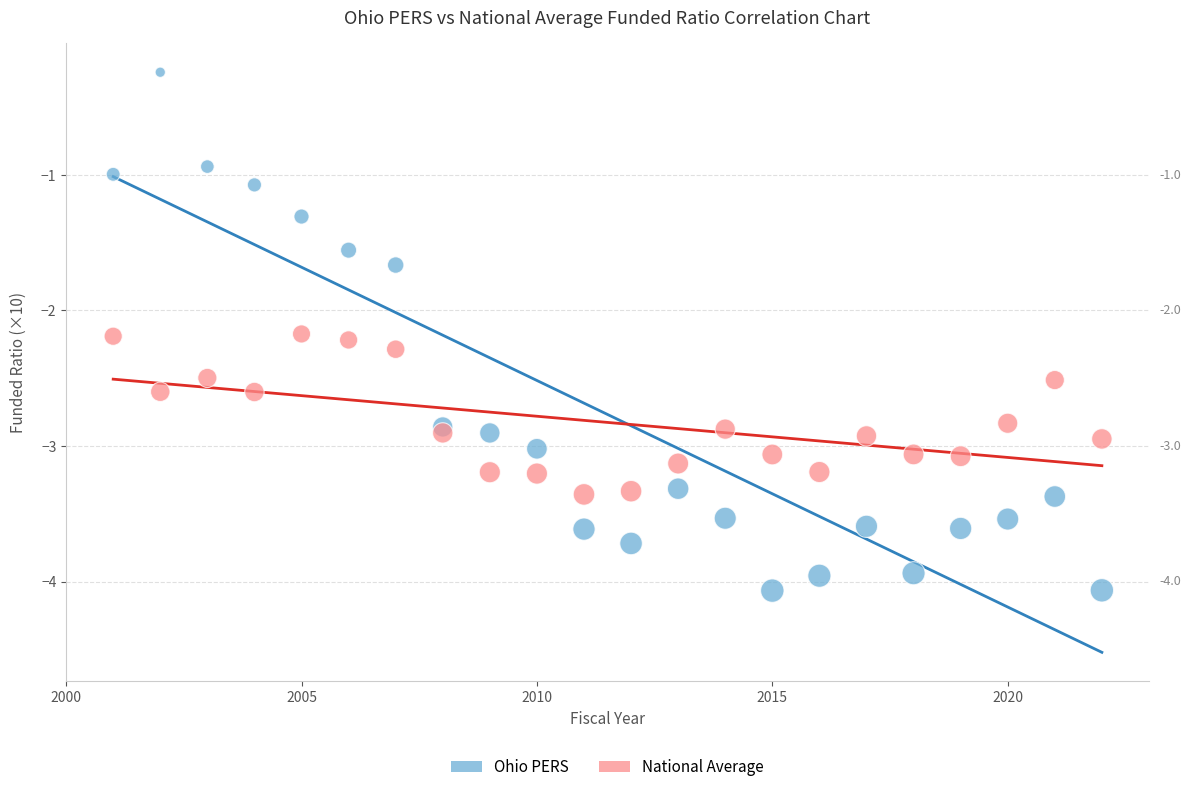

Which series has the widest spread of Y values?

Ohio PERS